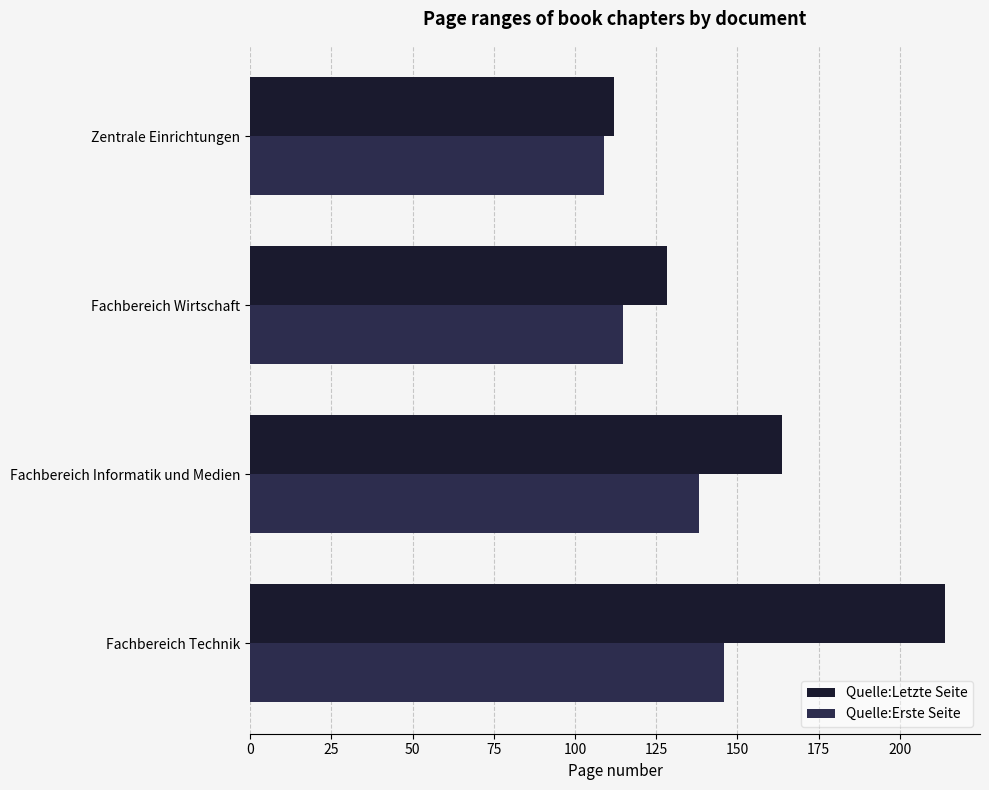

What is the difference between the second highest and minimum values in the Quelle:Erste Seite series?

29.2